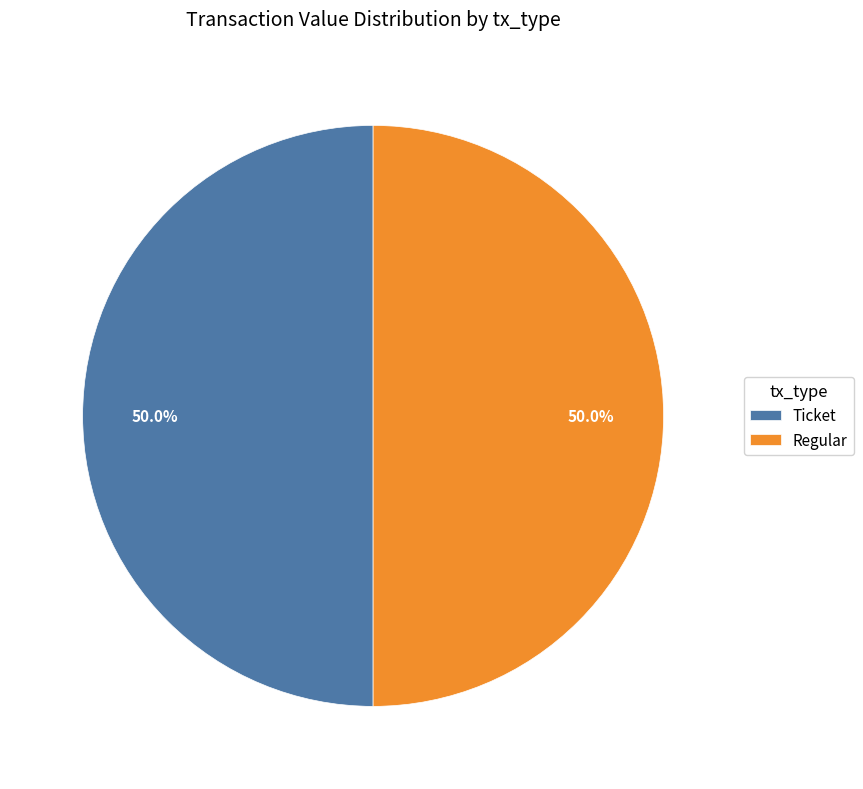

How many segments does this pie chart have?

2